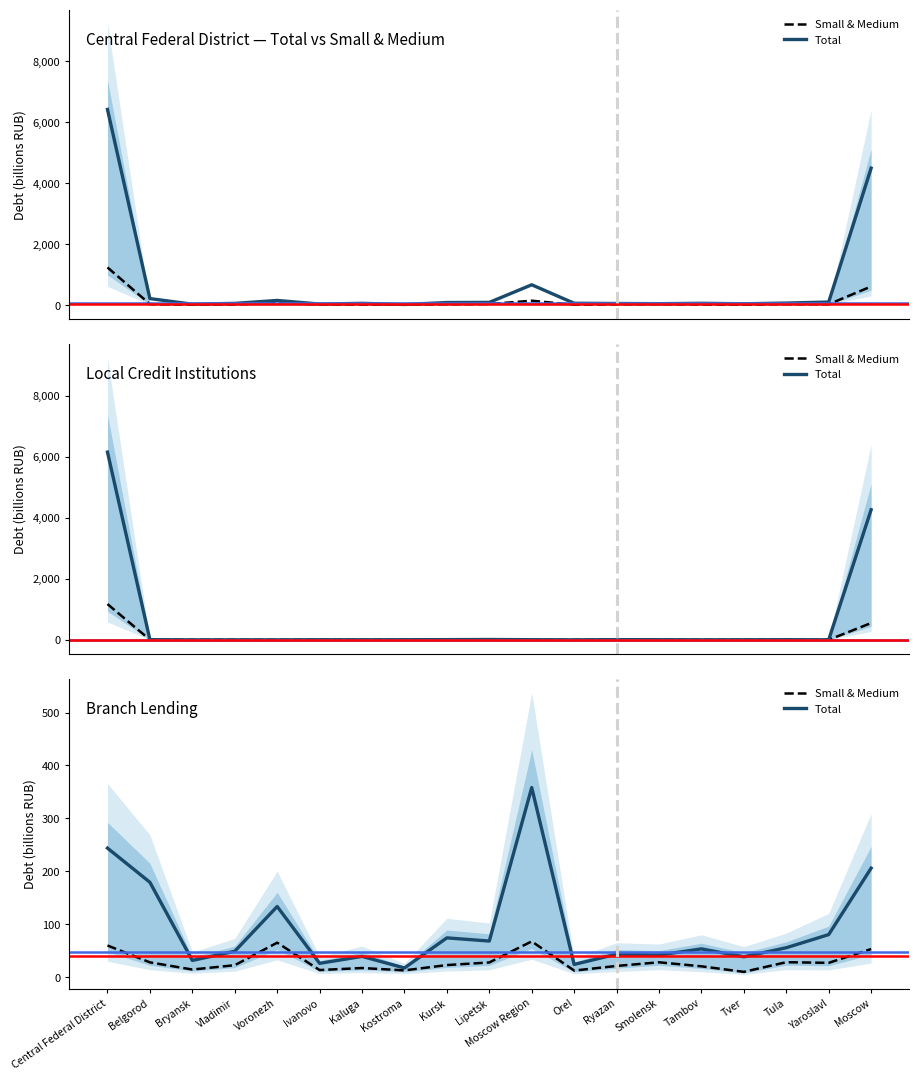

How many data points does each series have?

19